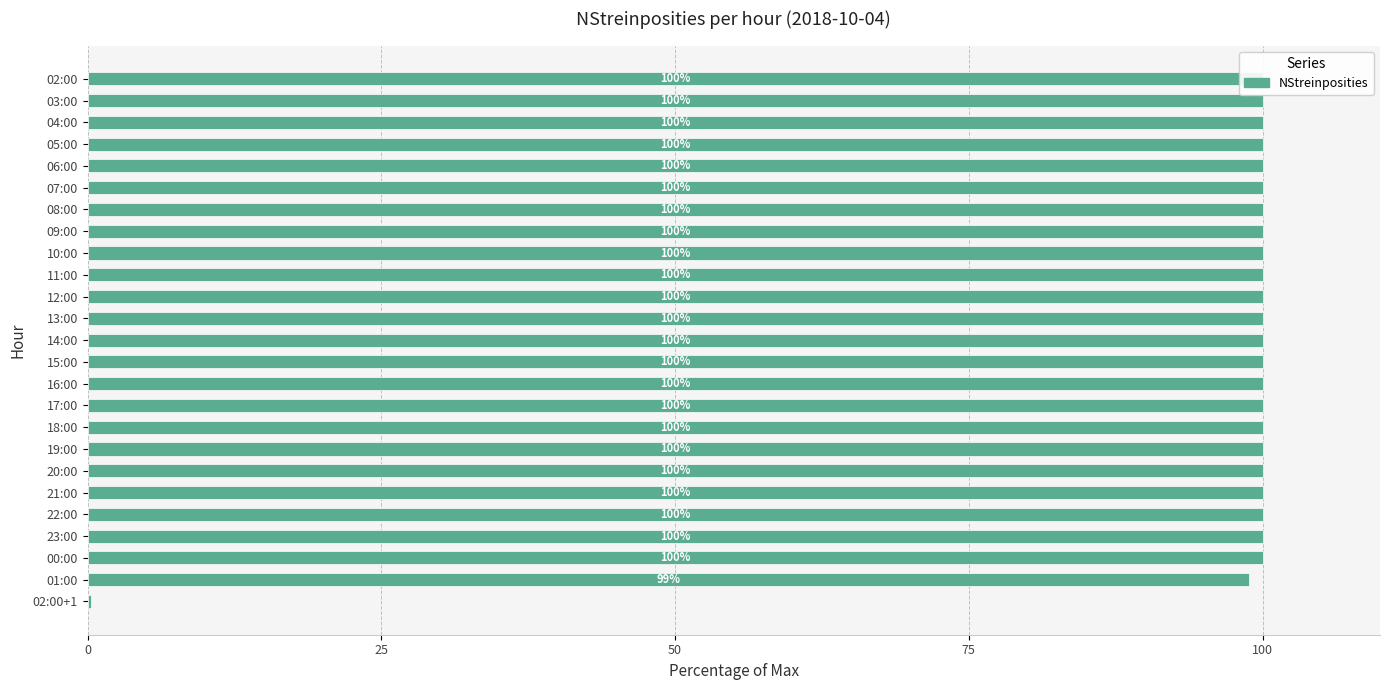

The chart shows a value of 34.8 at 03:00. True or false?

False